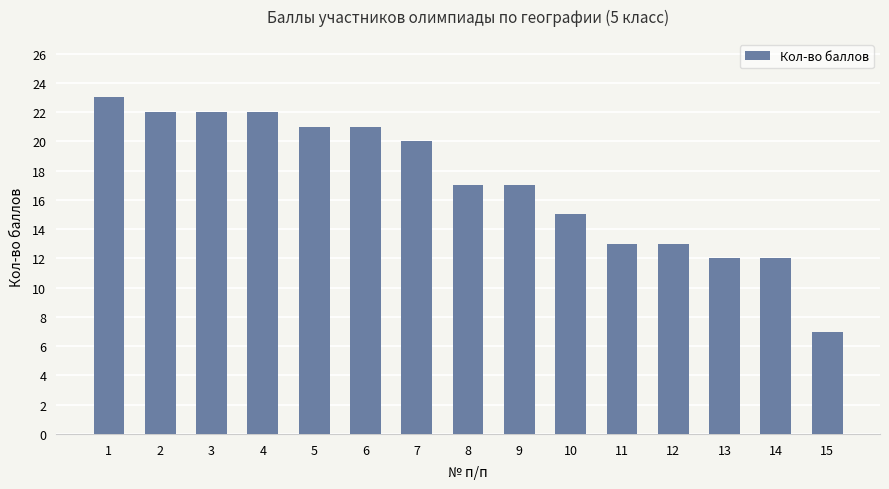

The value at 8 is 17. True or false?

True